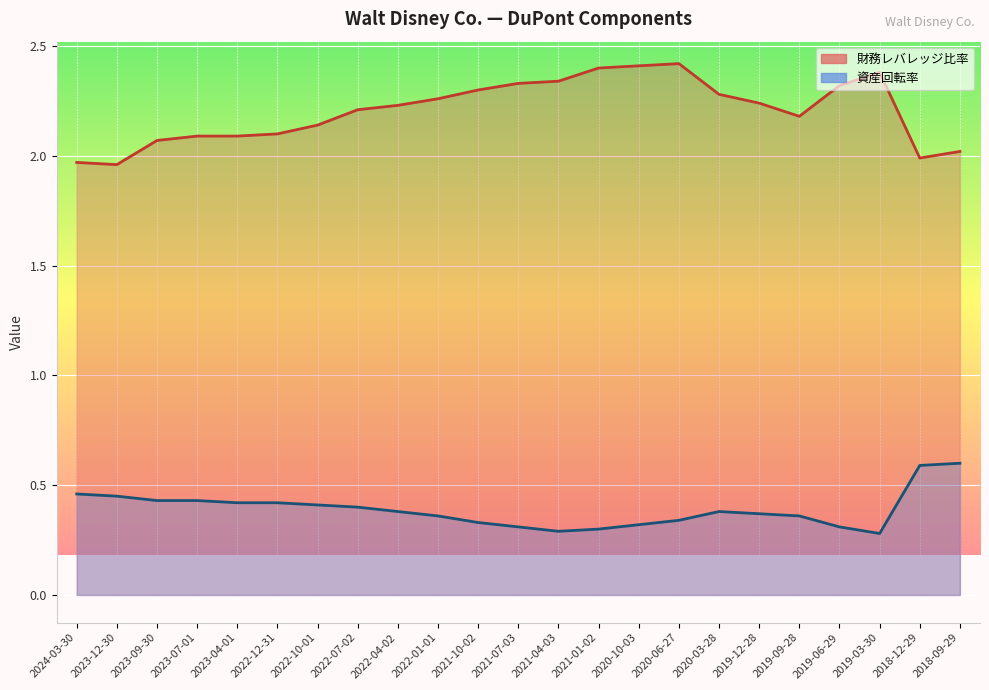

Which series has the largest total across all categories?

財務レバレッジ比率